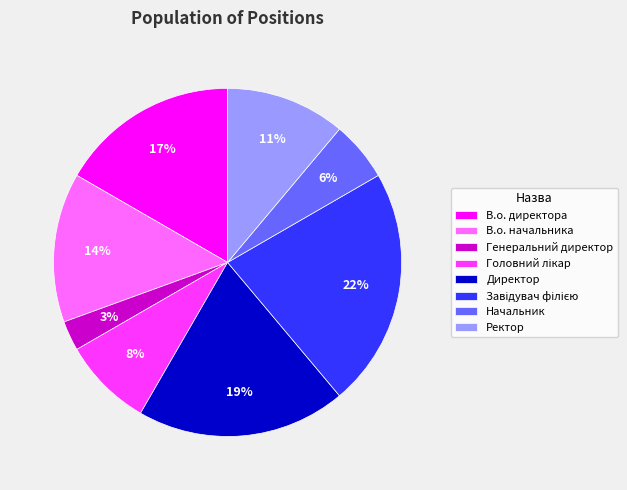

Between Ректор and Генеральний директор, which is larger?

Ректор